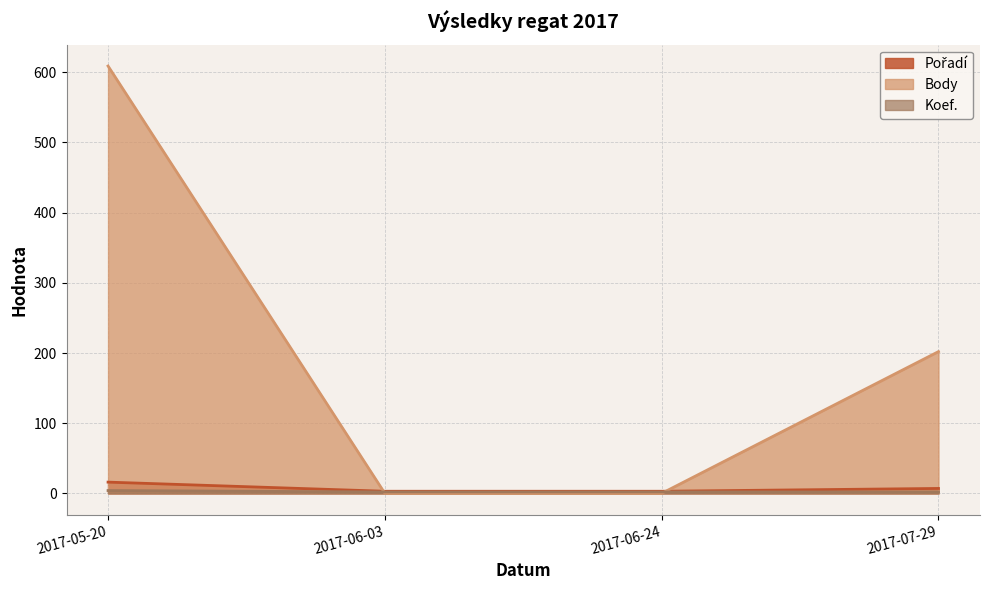

Rank the series by their maximum value, from highest to lowest.

Body, Pořadí, Koef.